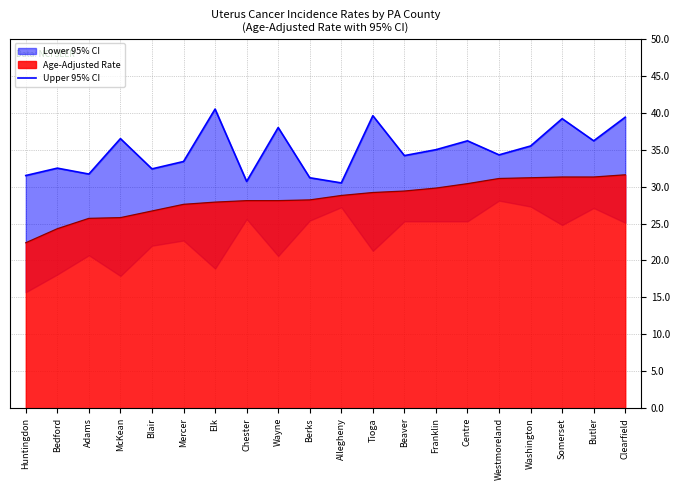

Rank the categories by value from highest to lowest.

Elk, Tioga, Clearfield, Somerset, Wayne, McKean, Centre, Butler, Washington, Franklin, Westmoreland, Beaver, Mercer, Bedford, Blair, Adams, Huntingdon, Berks, Chester, Allegheny